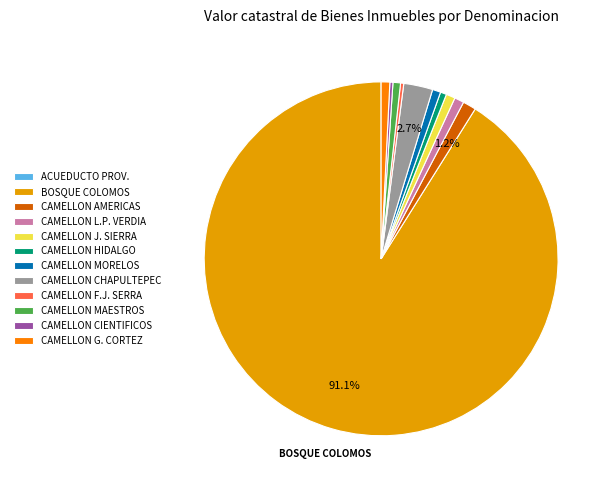

What is the largest slice in the pie chart?

BOSQUE COLOMOS